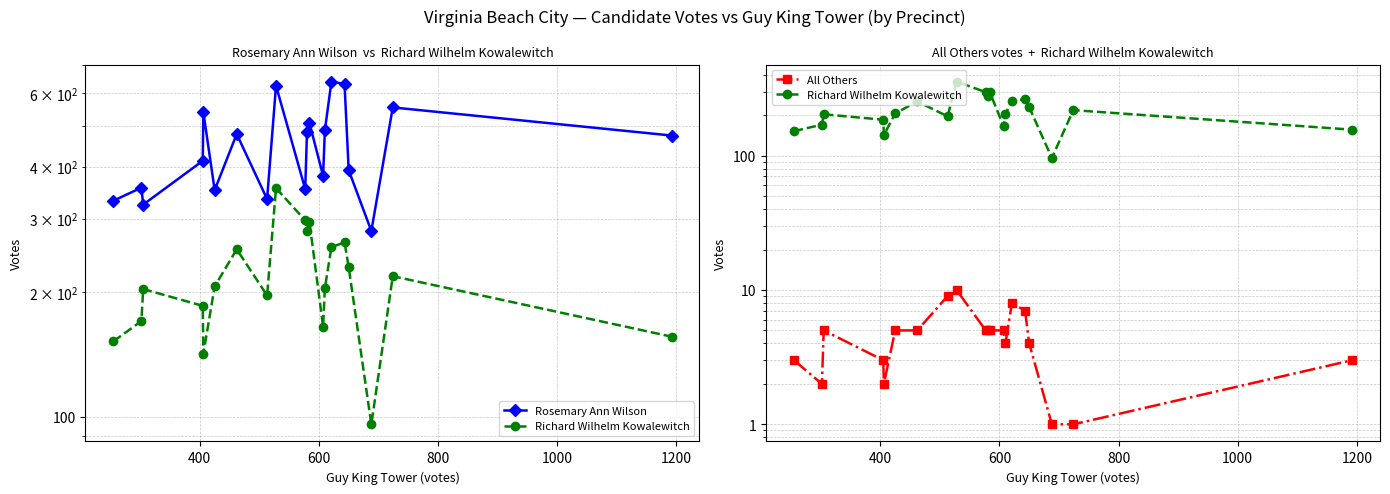

Which series has the largest total across all categories?

Rosemary Ann Wilson